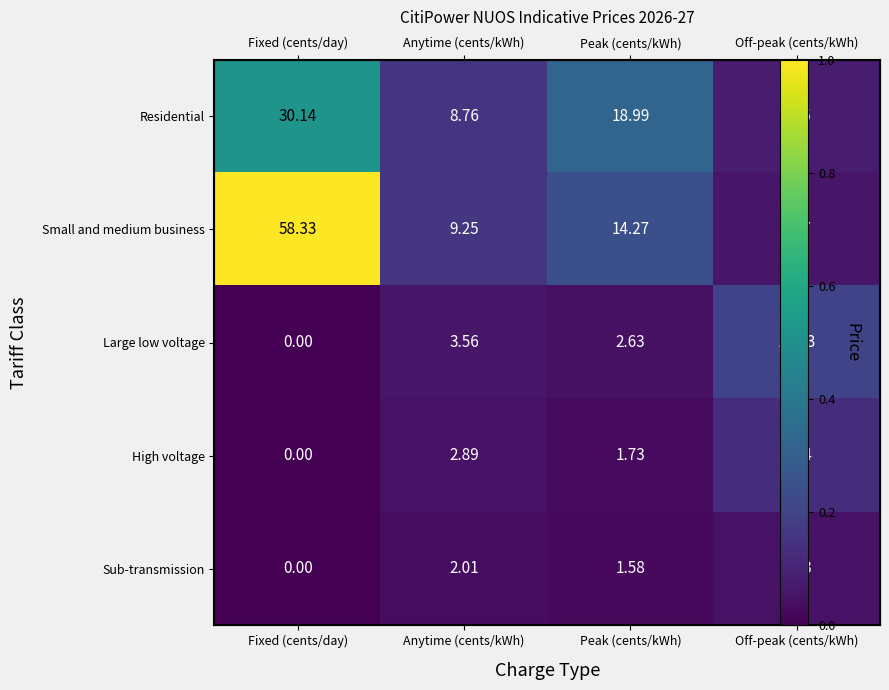

How many distinct data groups are displayed?

5